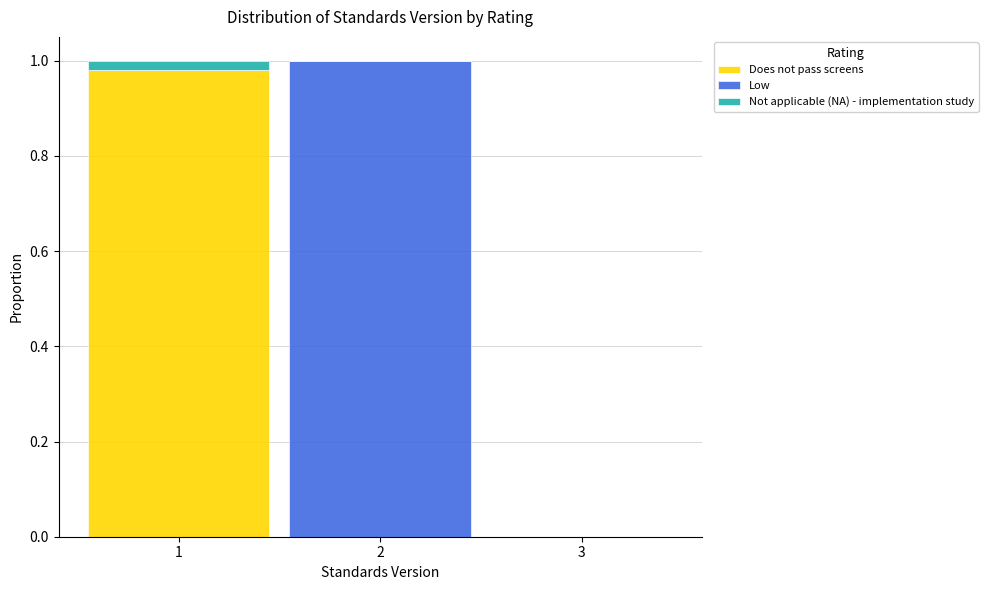

Reading left to right, transcribe this chart: for each stacked bar, give the range it covers on the x-axis and its total height. The values are not printed on the chart, so give them approximately, as read against the axis.

0.5 to 1.5: 1
1.5 to 2.5: 1
2.5 to 3.5: 0